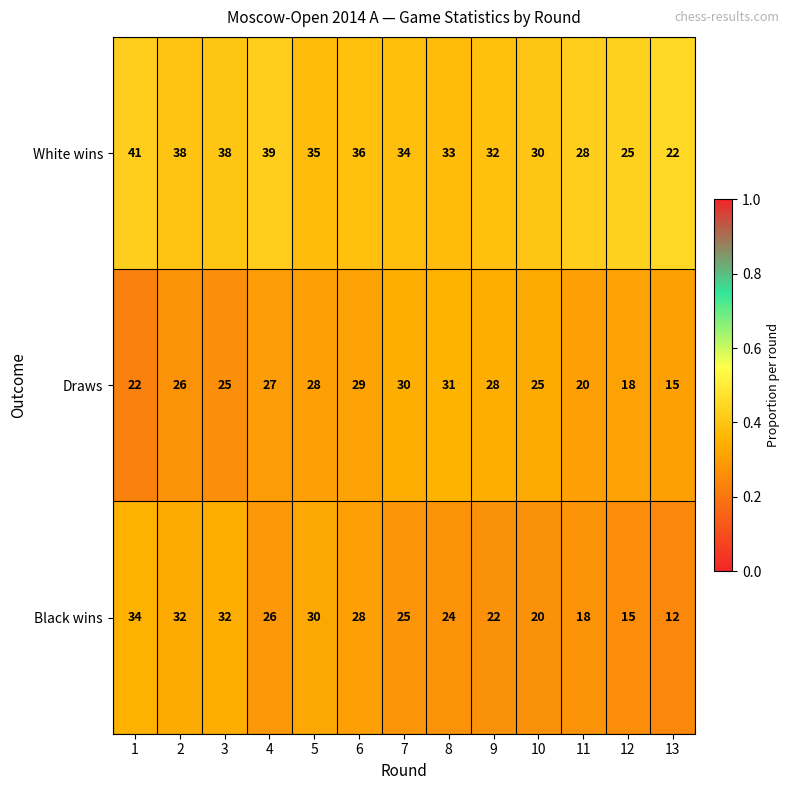

Which series has the widest spread of values?

Black wins